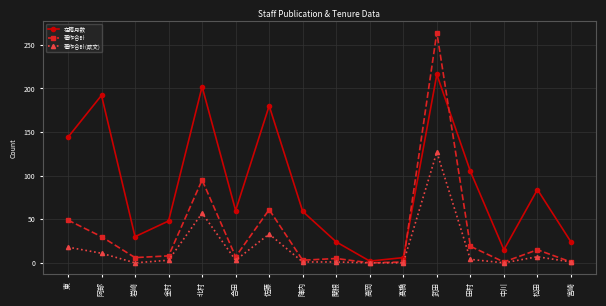

List the series in order of their peak value, highest first.

著作合計, 在籍月数, 著作合計(欧文)